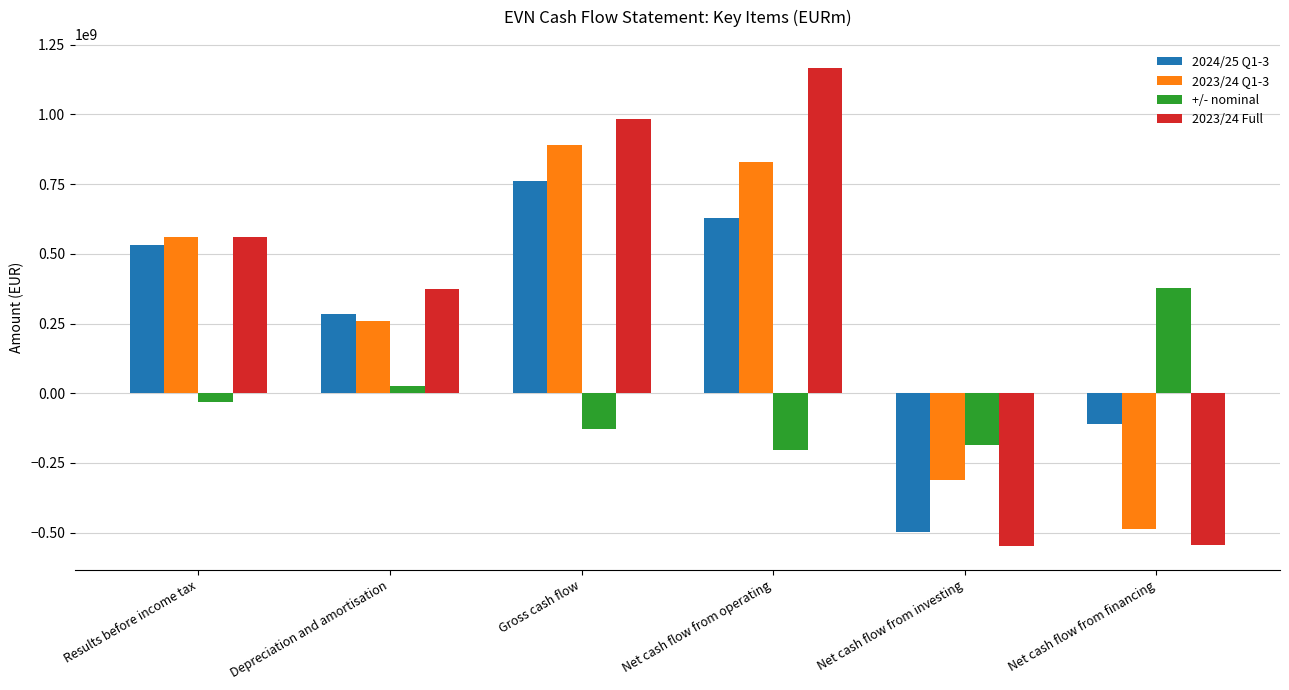

What is the minimum value for 2023/24 Full?

-547200971.8